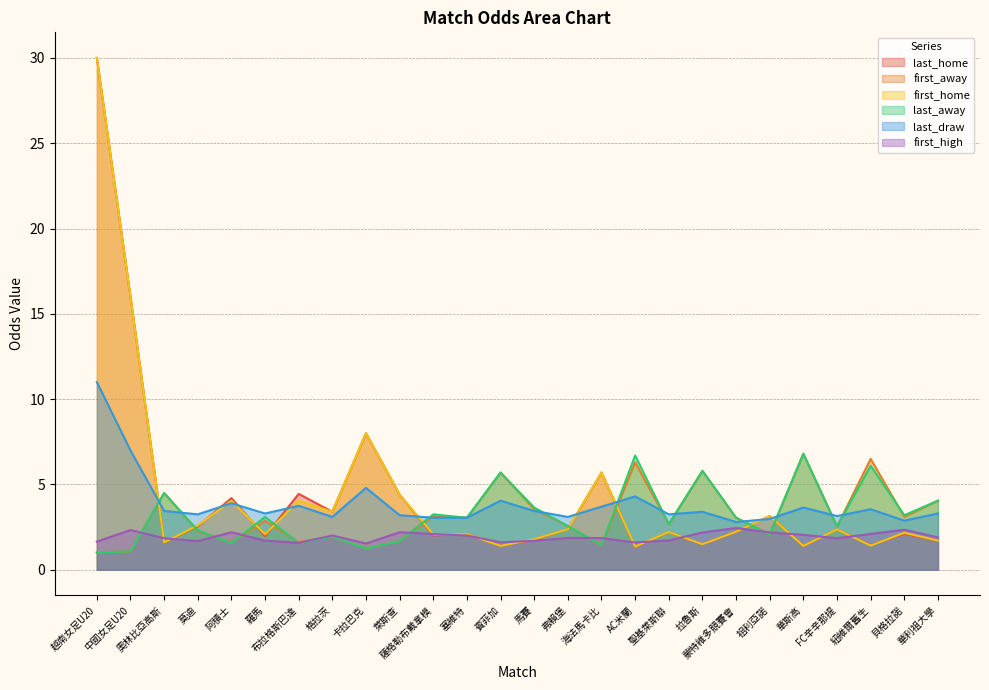

Reading right to left, extract all data points from this chart.

last_home: 華利祖大學=1.7	貝格拉諾=2.1	紐維爾舊生=1.4	FC辛辛那提=2.4	華斯高=1.4	祖利亞諾=3.1	蒙特維多競賽會=2.2	拉魯斯=1.5	聖基萊斯聯=2.2	AC米蘭=1.3	海法馬卡比=5.7	弗賴堡=2.4	馬賽=1.8	賓菲加=1.4	塞維特=2.1	薩格勒布戴拿模=2.0	萊斯查=4.4	卡拉巴克=8.0	格拉茨=3.4	布拉格斯巴達=4.5	羅馬=2.0	阿積士=4.2	莫迪=2.5	奧林比亞高斯=1.6	中國女足U20=16.0	越南女足U20=30.0
first_away: 華利祖大學=4.0	貝格拉諾=3.1	紐維爾舊生=6.5	FC辛辛那提=2.5	華斯高=6.8	祖利亞諾=2.1	蒙特維多競賽會=3.0	拉魯斯=5.8	聖基萊斯聯=2.7	AC米蘭=6.3	海法馬卡比=1.4	弗賴堡=2.6	馬賽=3.5	賓菲加=5.7	塞維特=3.0	薩格勒布戴拿模=3.1	萊斯查=1.7	卡拉巴克=1.2	格拉茨=1.9	布拉格斯巴達=1.6	羅馬=2.9	阿積士=1.6	莫迪=2.3	奧林比亞高斯=4.5	中國女足U20=1.1	越南女足U20=1.0
first_home: 華利祖大學=1.7	貝格拉諾=2.2	紐維爾舊生=1.4	FC辛辛那提=2.4	華斯高=1.4	祖利亞諾=3.1	蒙特維多競賽會=2.2	拉魯斯=1.5	聖基萊斯聯=2.2	AC米蘭=1.4	海法馬卡比=5.7	弗賴堡=2.4	馬賽=1.8	賓菲加=1.4	塞維特=2.1	薩格勒布戴拿模=2.1	萊斯查=4.4	卡拉巴克=8.0	格拉茨=3.4	布拉格斯巴達=4.0	羅馬=2.1	阿積士=4.0	莫迪=2.6	奧林比亞高斯=1.6	中國女足U20=16.0	越南女足U20=30.0
last_away: 華利祖大學=4.0	貝格拉諾=3.2	紐維爾舊生=6.1	FC辛辛那提=2.5	華斯高=6.8	祖利亞諾=2.1	蒙特維多競賽會=3.0	拉魯斯=5.8	聖基萊斯聯=2.7	AC米蘭=6.7	海法馬卡比=1.4	弗賴堡=2.6	馬賽=3.6	賓菲加=5.7	塞維特=3.0	薩格勒布戴拿模=3.2	萊斯查=1.7	卡拉巴克=1.2	格拉茨=1.9	布拉格斯巴達=1.6	羅馬=3.1	阿積士=1.6	莫迪=2.3	奧林比亞高斯=4.5	中國女足U20=1.1	越南女足U20=1.0
last_draw: 華利祖大學=3.3	貝格拉諾=2.9	紐維爾舊生=3.5	FC辛辛那提=3.1	華斯高=3.6	祖利亞諾=3.0	蒙特維多競賽會=2.8	拉魯斯=3.4	聖基萊斯聯=3.2	AC米蘭=4.3	海法馬卡比=3.7	弗賴堡=3.1	馬賽=3.5	賓菲加=4.0	塞維特=3.0	薩格勒布戴拿模=3.0	萊斯查=3.2	卡拉巴克=4.8	格拉茨=3.1	布拉格斯巴達=3.8	羅馬=3.3	阿積士=3.9	莫迪=3.2	奧林比亞高斯=3.5	中國女足U20=7.0	越南女足U20=11.0
first_high: 華利祖大學=1.9	貝格拉諾=2.4	紐維爾舊生=2.1	FC辛辛那提=1.9	華斯高=2.0	祖利亞諾=2.2	蒙特維多競賽會=2.5	拉魯斯=2.2	聖基萊斯聯=1.7	AC米蘭=1.6	海法馬卡比=1.9	弗賴堡=1.9	馬賽=1.7	賓菲加=1.6	塞維特=2.0	薩格勒布戴拿模=2.1	萊斯查=2.2	卡拉巴克=1.5	格拉茨=2.0	布拉格斯巴達=1.6	羅馬=1.7	阿積士=2.2	莫迪=1.7	奧林比亞高斯=1.9	中國女足U20=2.3	越南女足U20=1.6